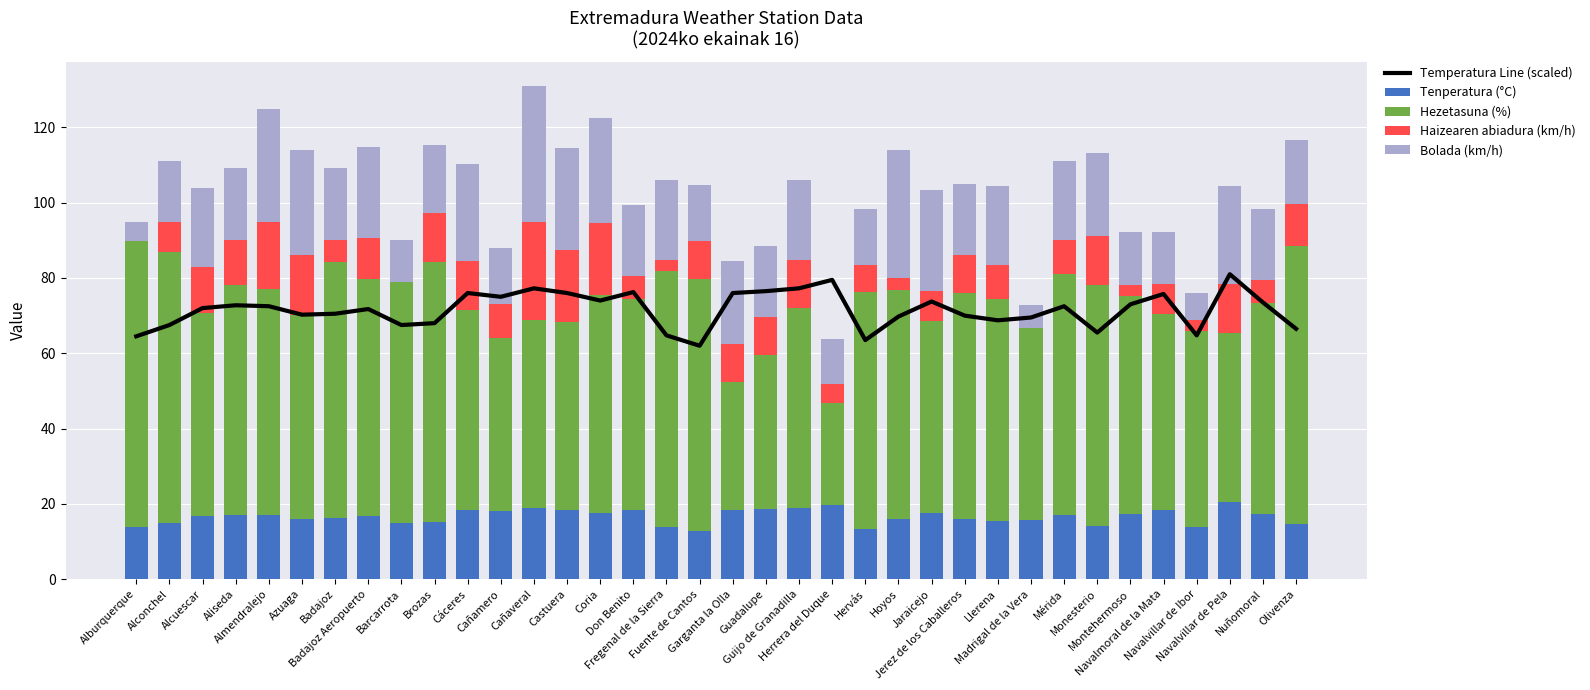

How many distinct data groups are displayed?

5